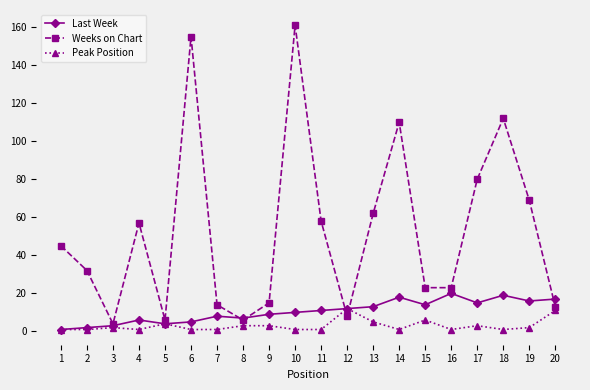

At which category does the chart reach its peak across all series?

10